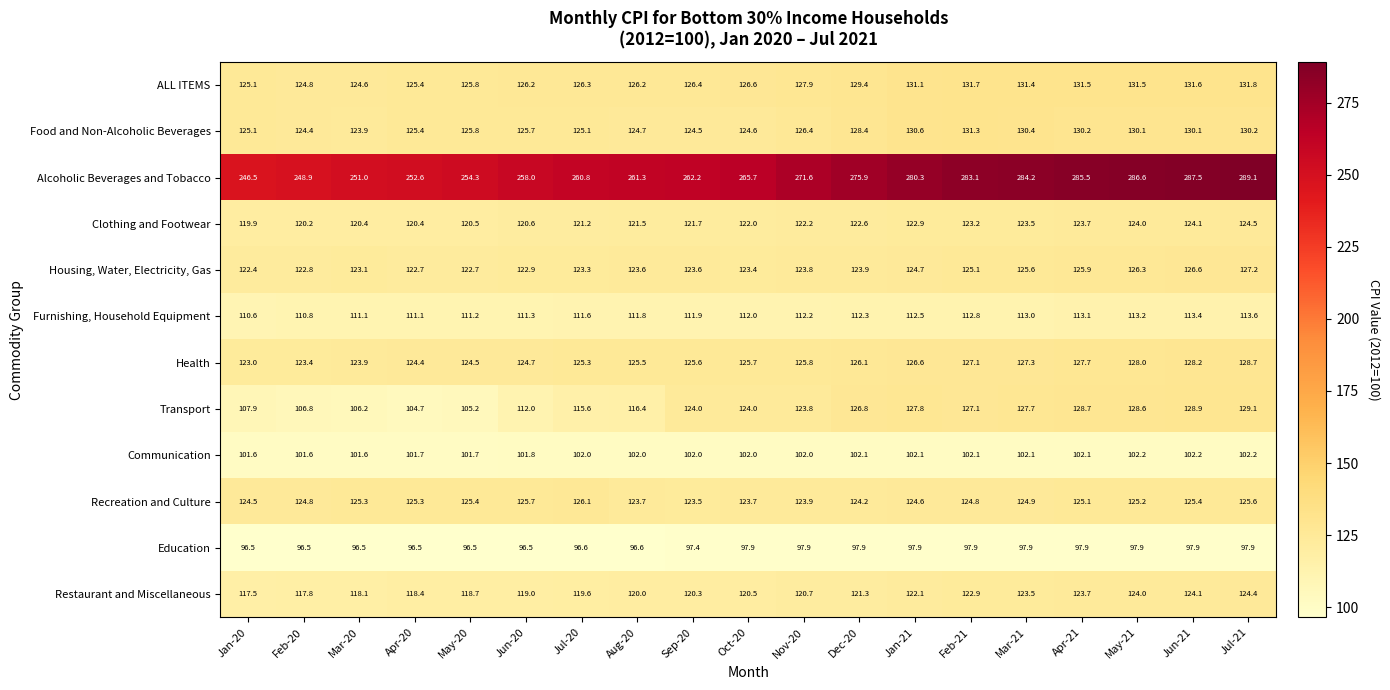

True or false: Housing, Water, Electricity, Gas has a value of 49.5 at Mar-21.

False